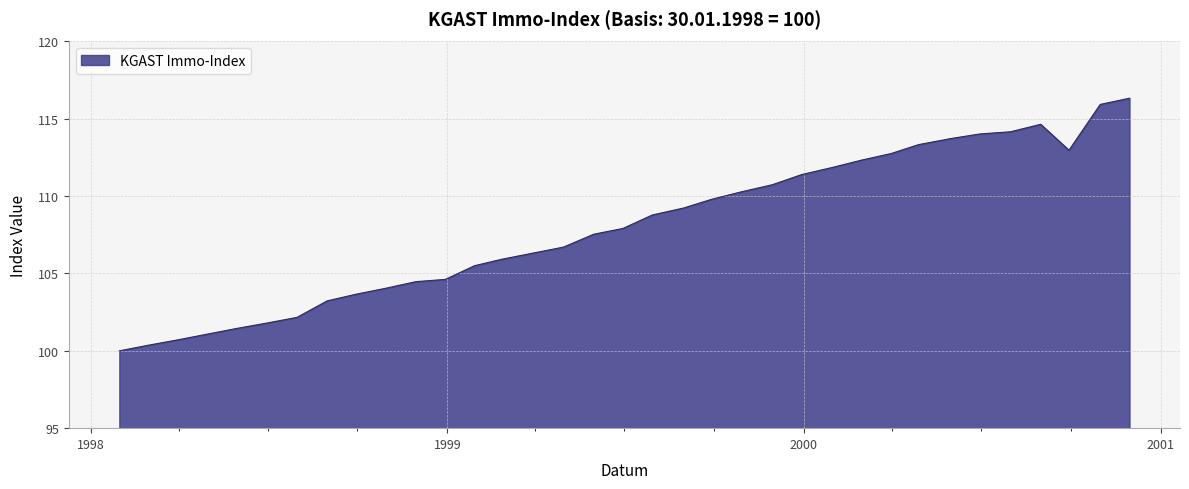

What is the greatest value displayed?

116.3